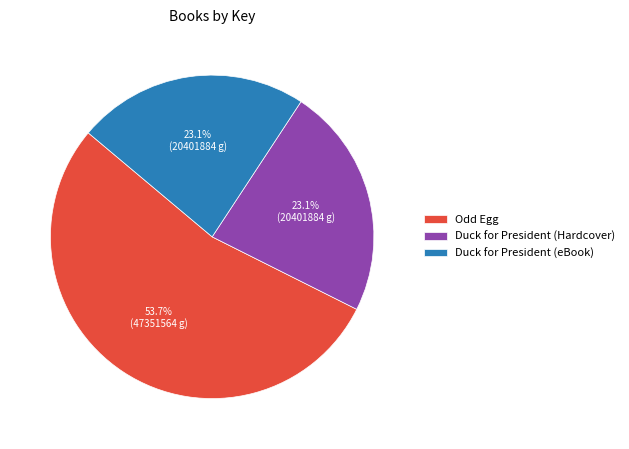

How many segments does this pie chart have?

3